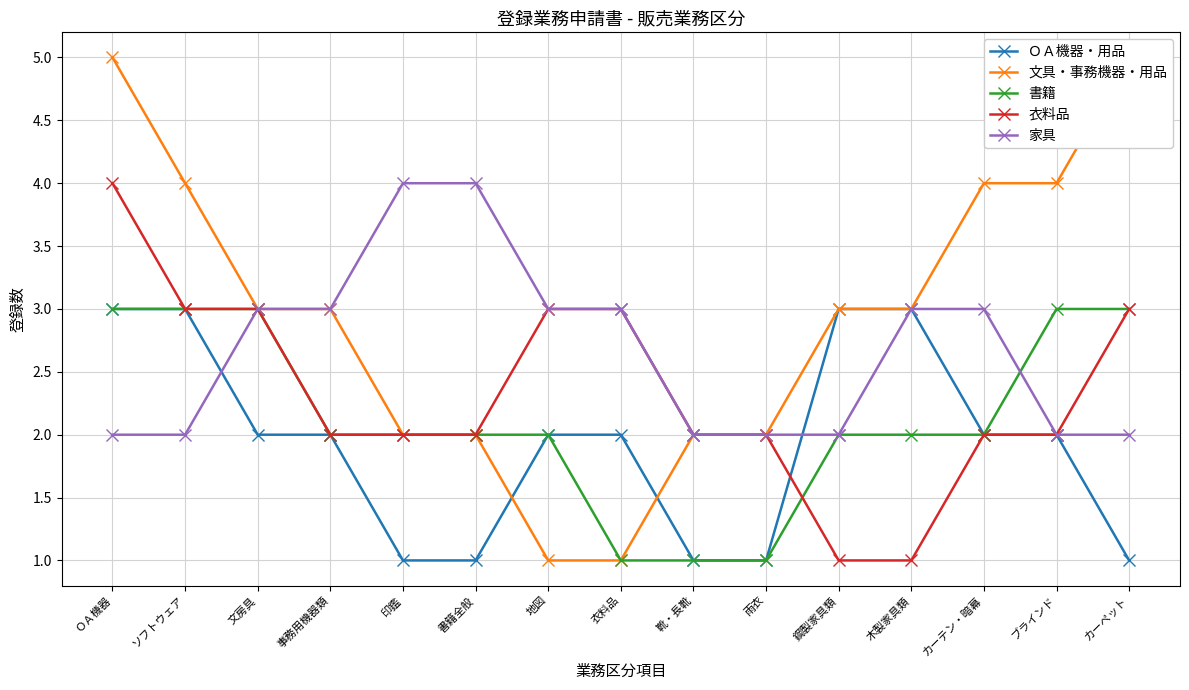

Count the 家具 values in the range 2 to 3.

13